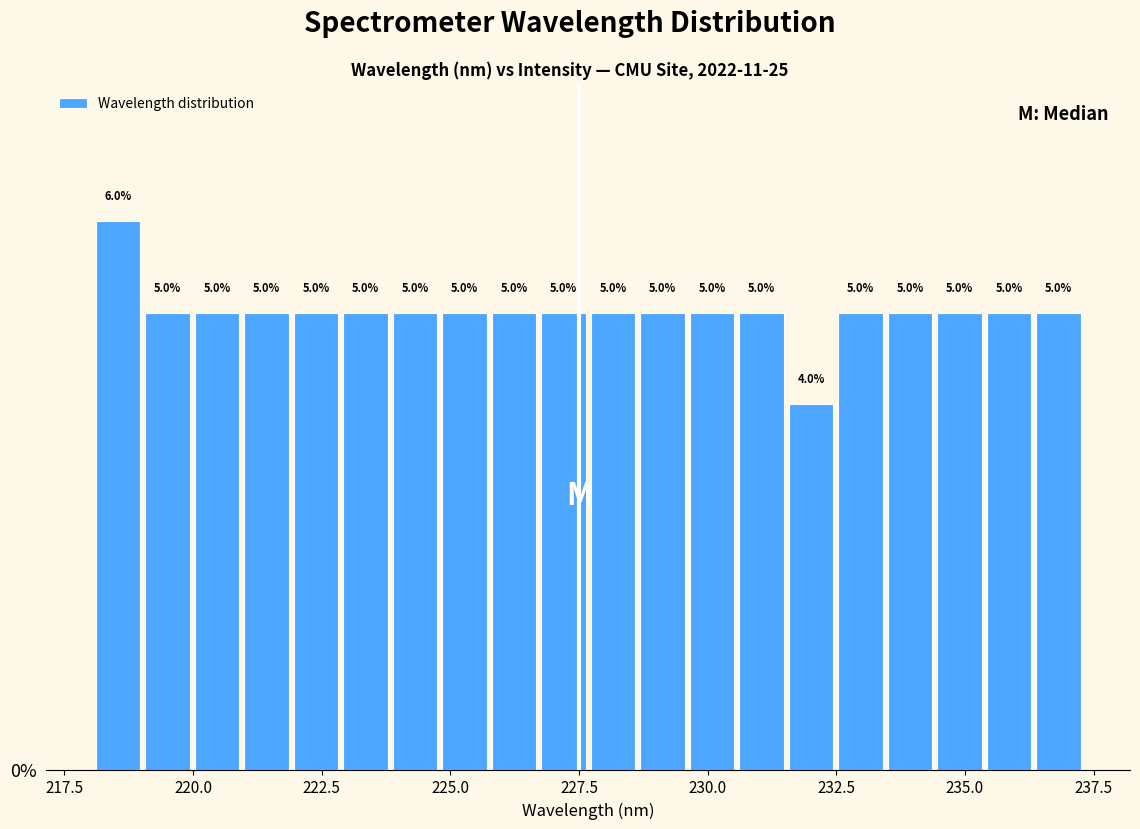

Read against the x-axis, roughly where is the centre of the tallest bar?

218.5